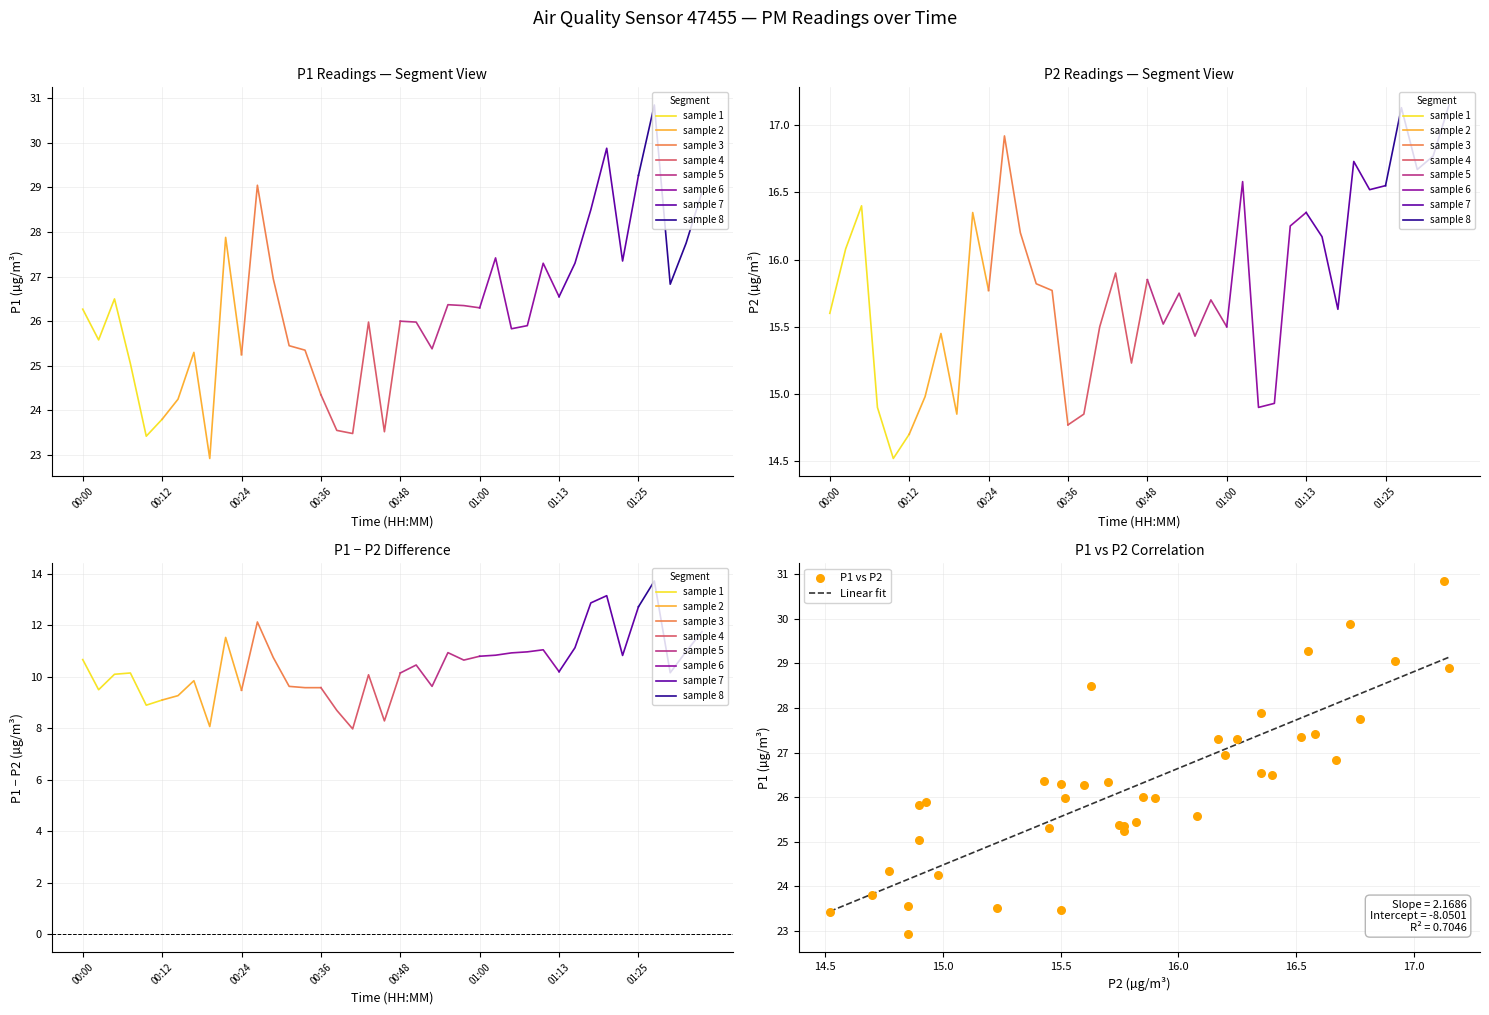

Which has a higher value, 00:53 or 01:08?

01:08